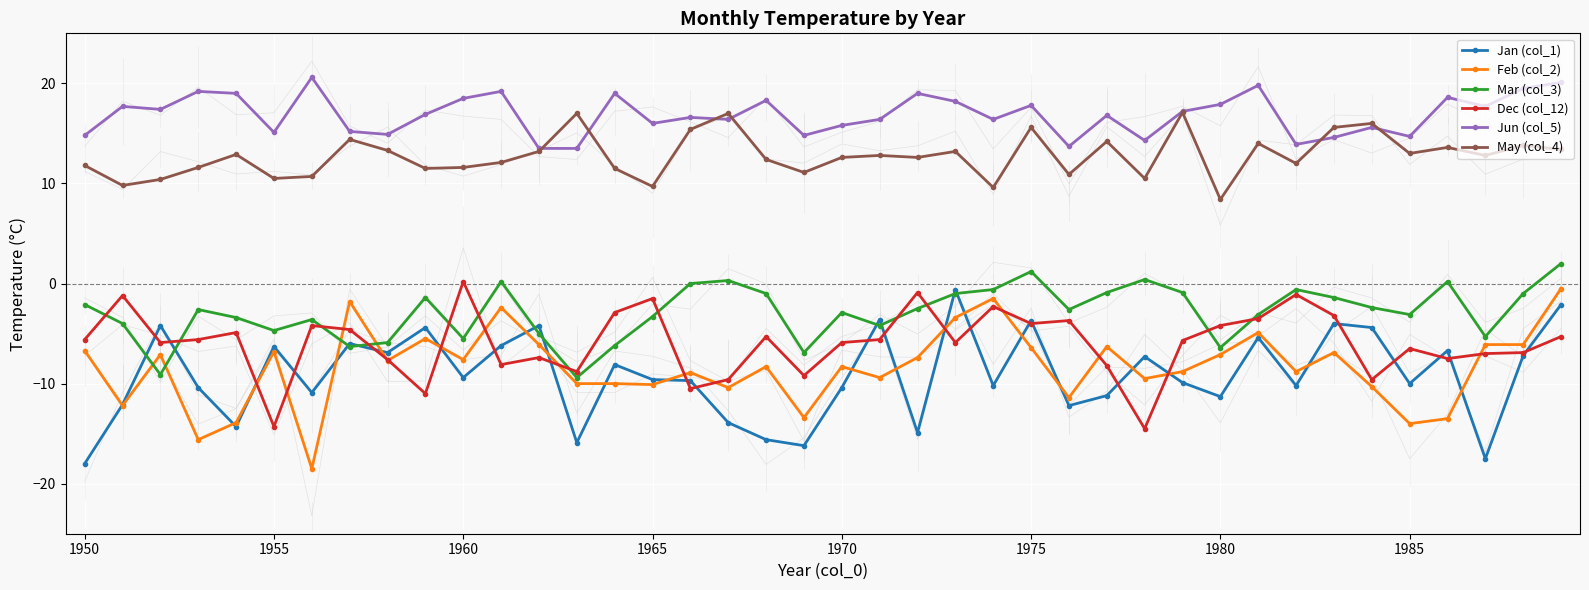

True or false: Jun (col_5) has more than 0 points higher than both neighbors.

True